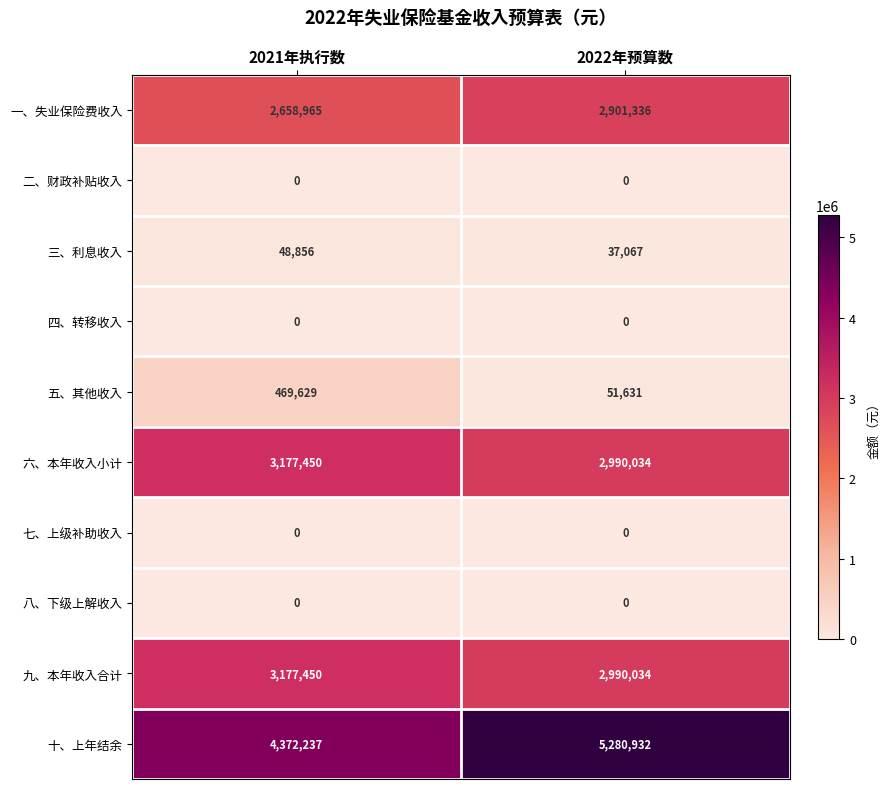

What is the highest value of the 一、失业保险费收入 series?

2901336